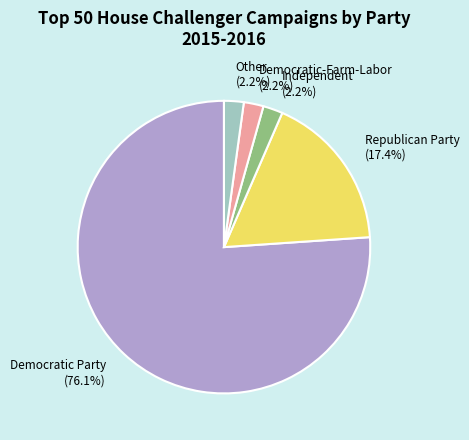

To the nearest percent, what percentage of the pie is Other?

2%